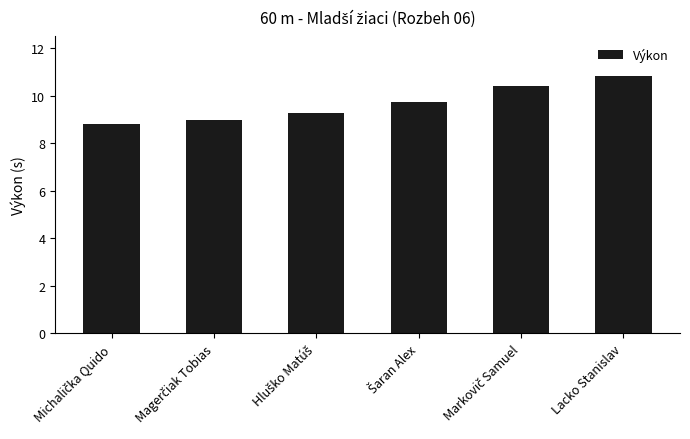

Which label corresponds to the largest value in the chart?

Lacko Stanislav